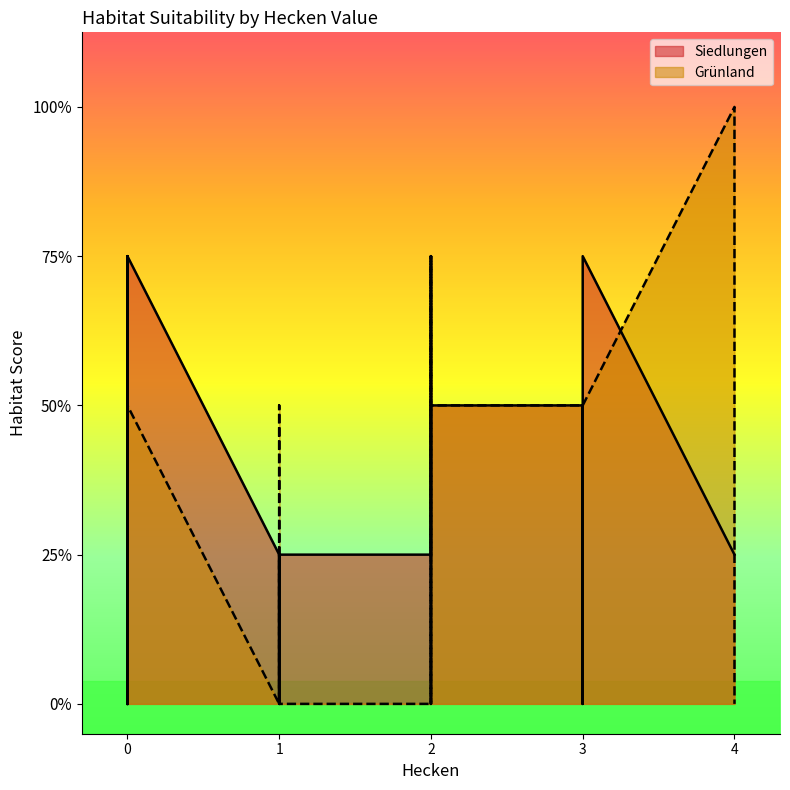

How many values in the Grünland series exceed 2?

3